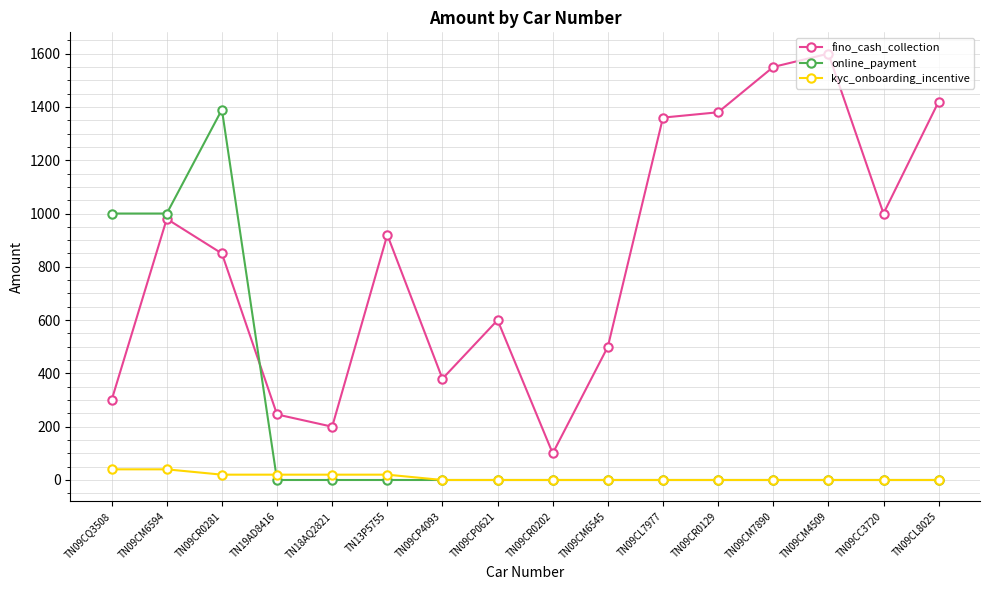

Is it true that online_payment equals 1390 at TN09CR0281?

True